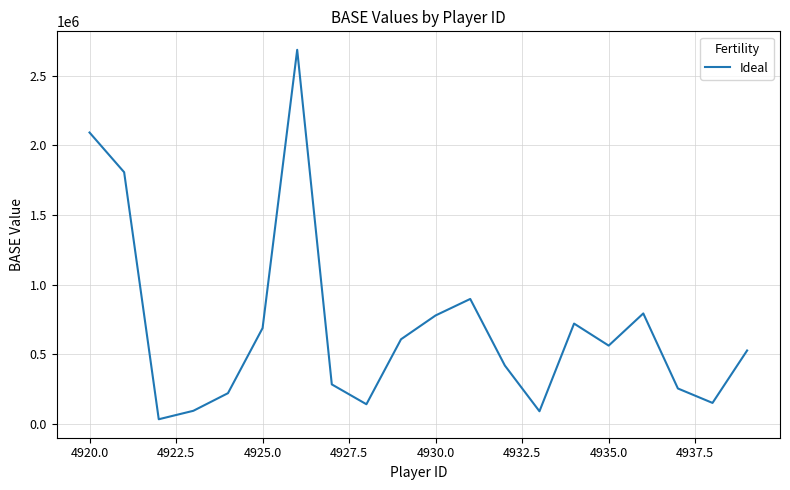

What is the difference between the maximum and minimum values?

2650117